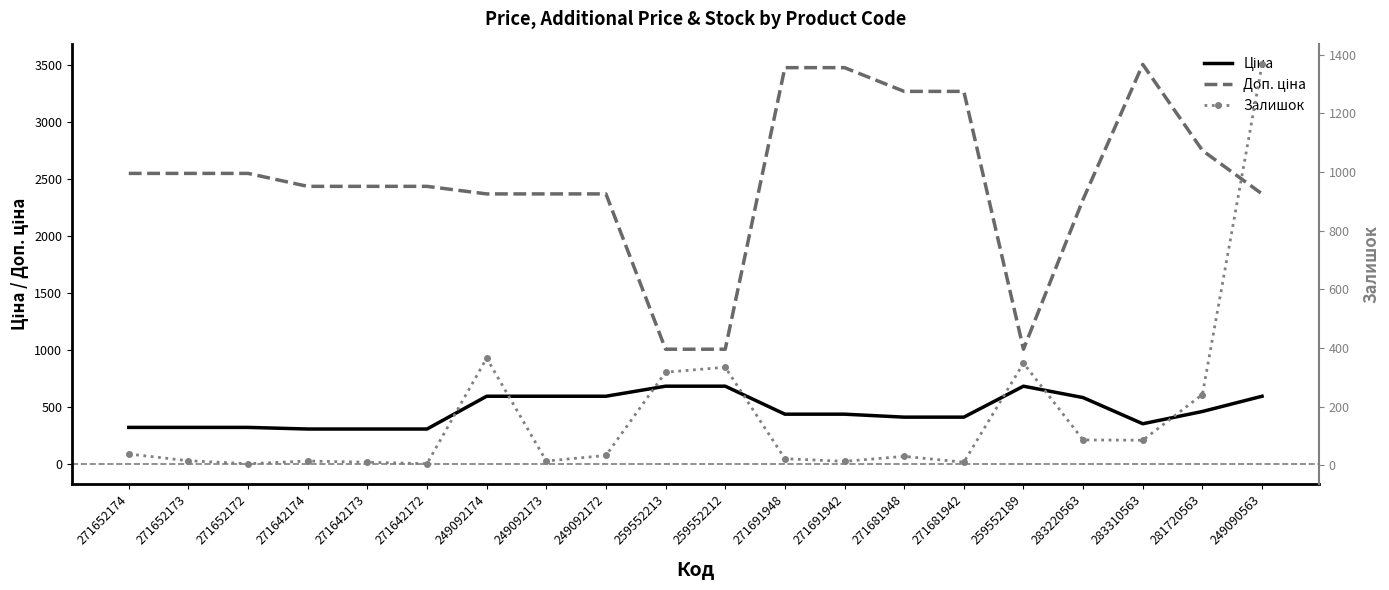

What is the difference between the maximum and minimum values in the Ціна series?

375.7